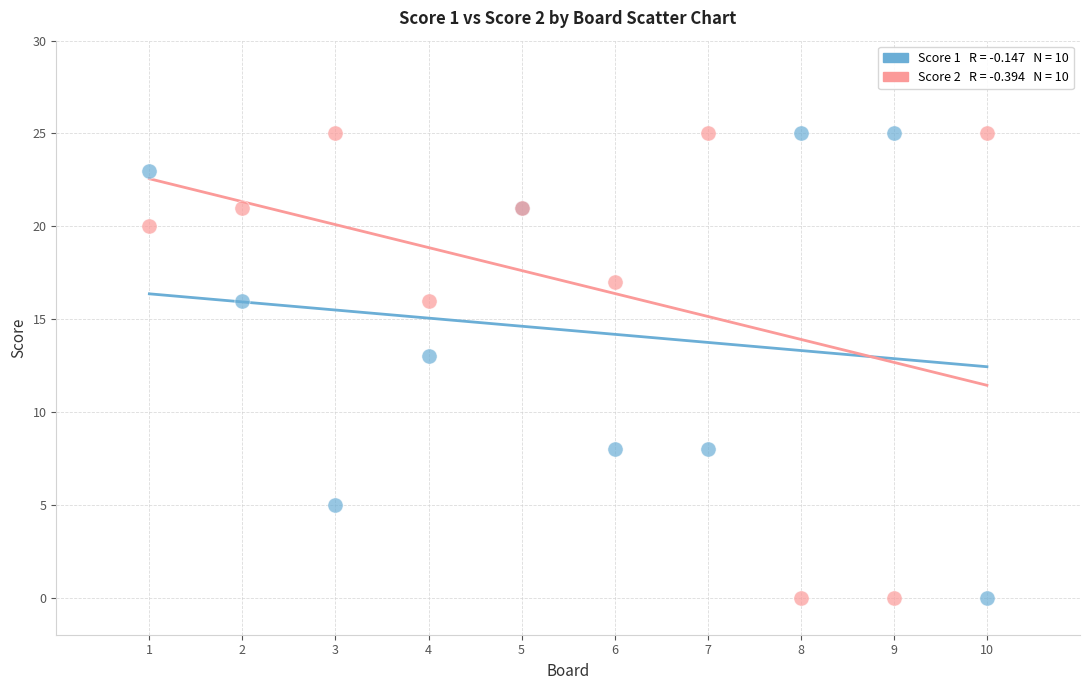

Across all series, what Y value is closest to 12?

13